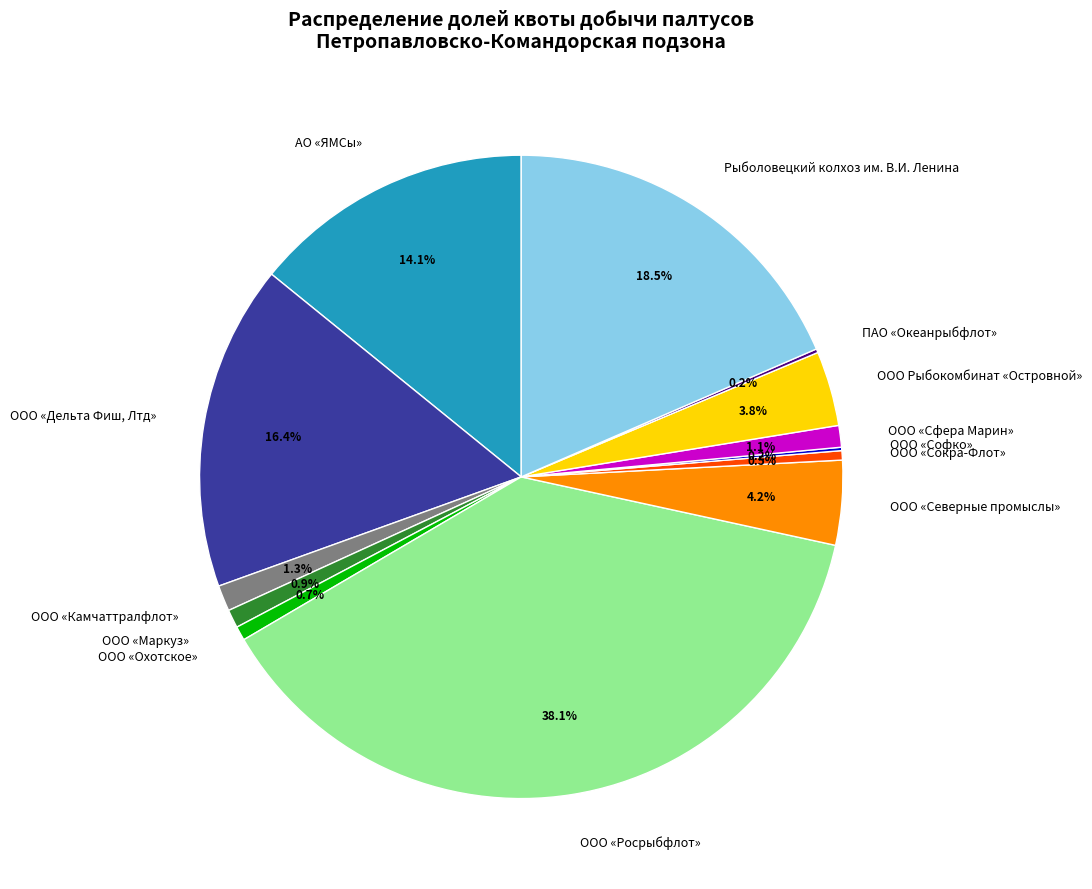

Does ООО «Росрыбфлот» represent more than half of the total?

No